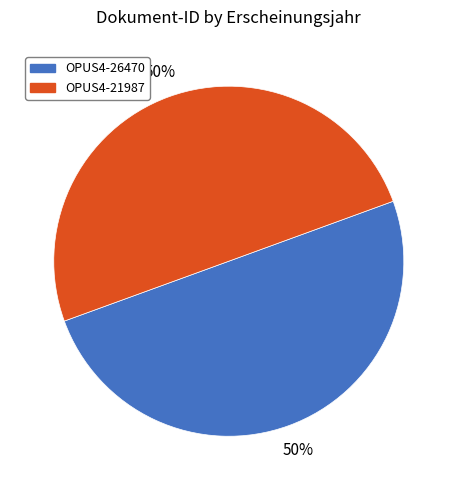

True or false: OPUS4-21987 accounts for 44% of the total.

False